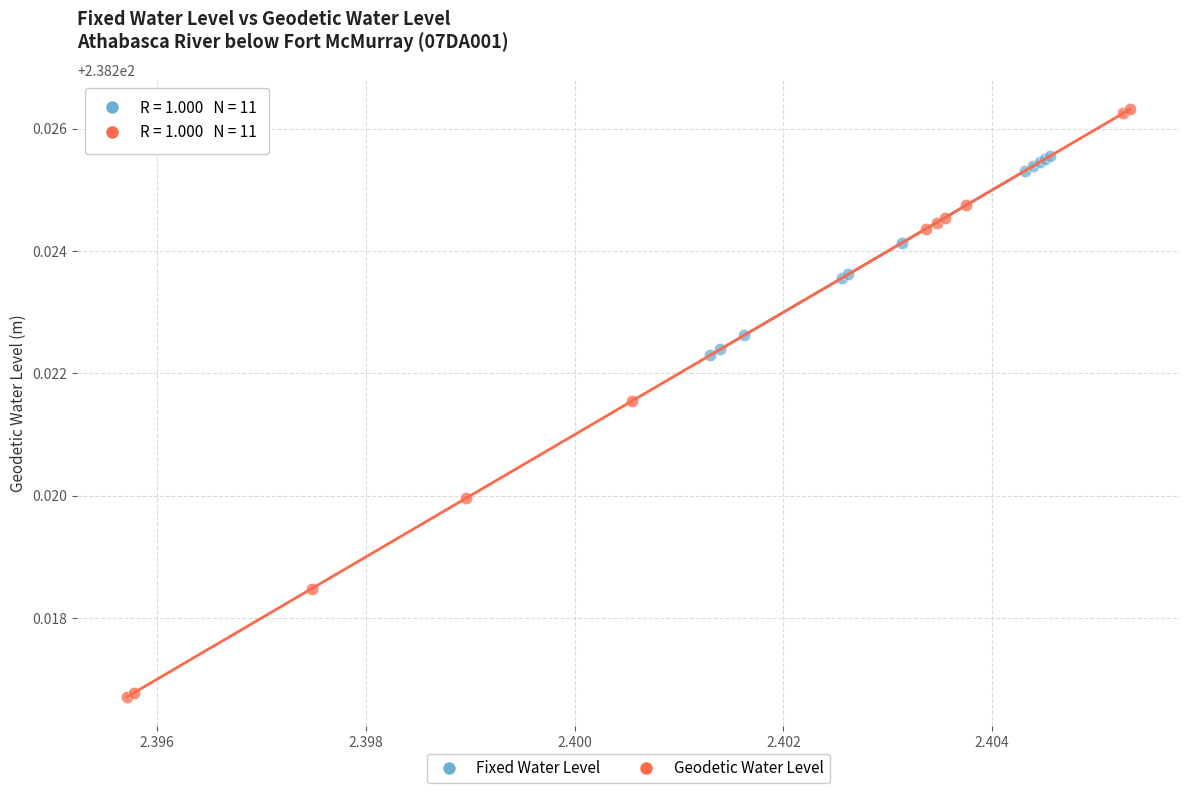

Which series has the widest spread of Y values?

Geodetic Water Level